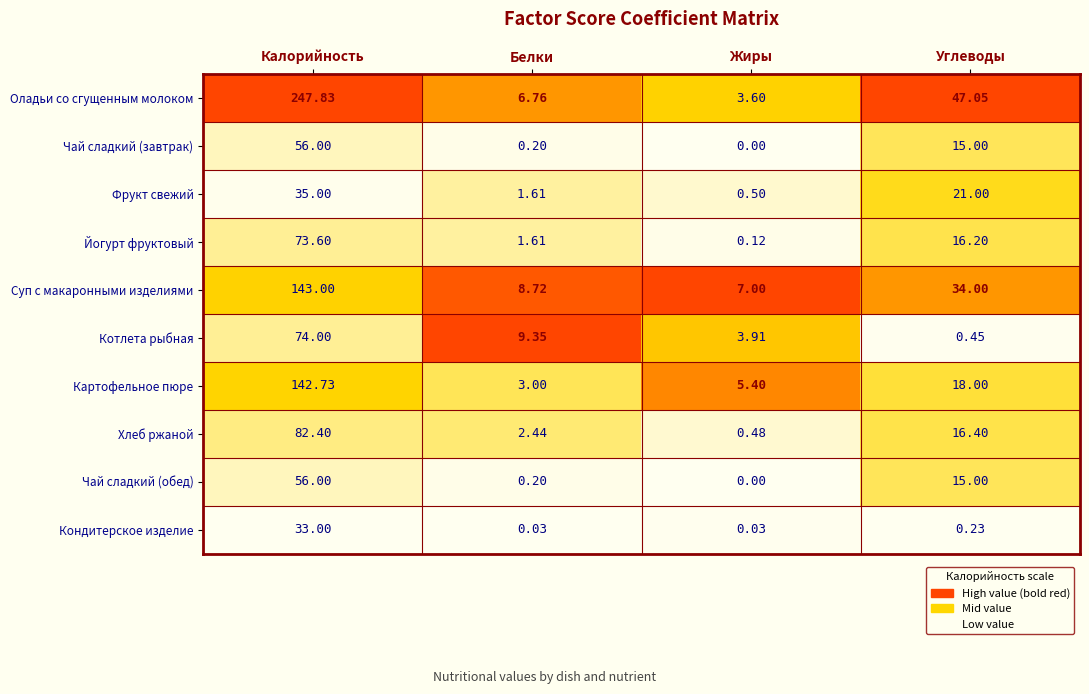

At how many categories does at least one series exceed 0?

4